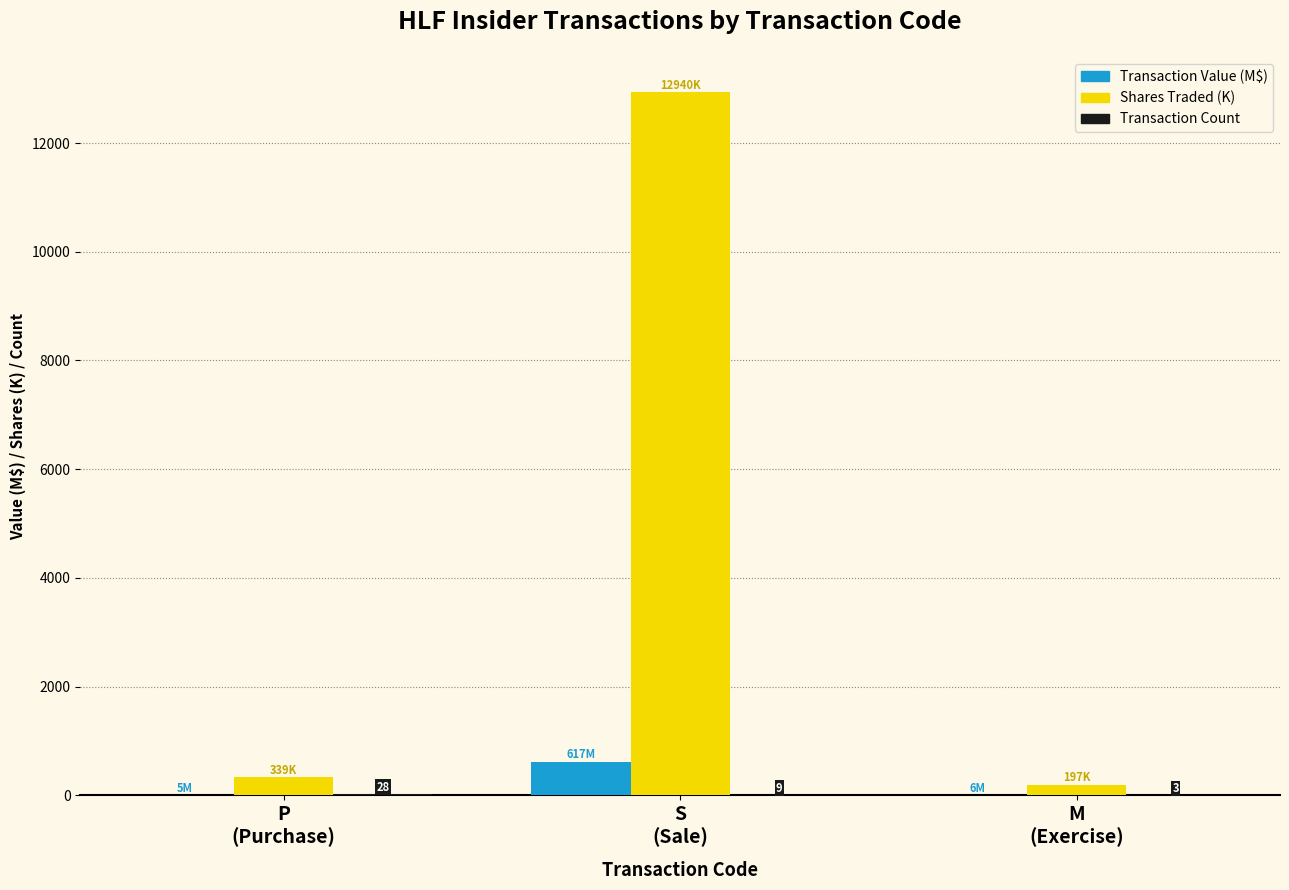

What is the maximum value shown in the chart?

12939.9